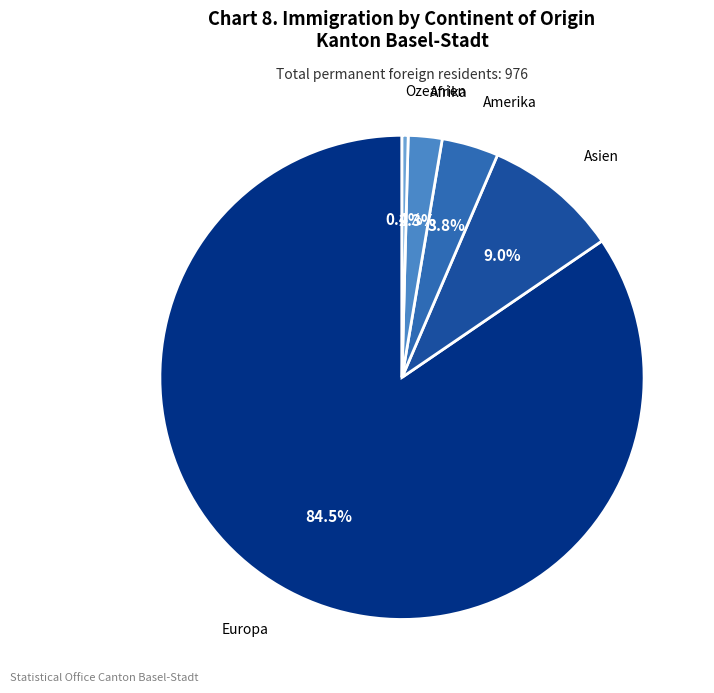

Is there any slice that represents more than half of the pie?

Yes